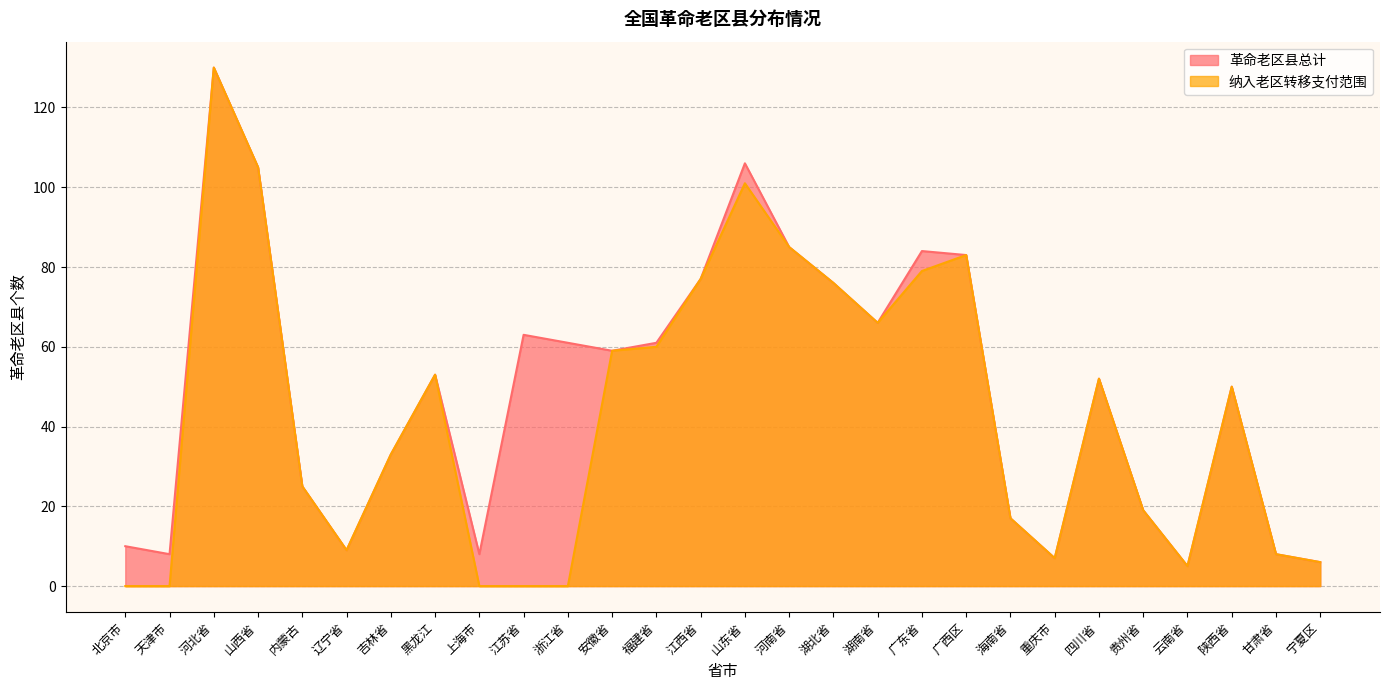

Is the value of 革命老区县总计 at 贵州省 greater than the value of 纳入老区转移支付范围 at 安徽省?

No